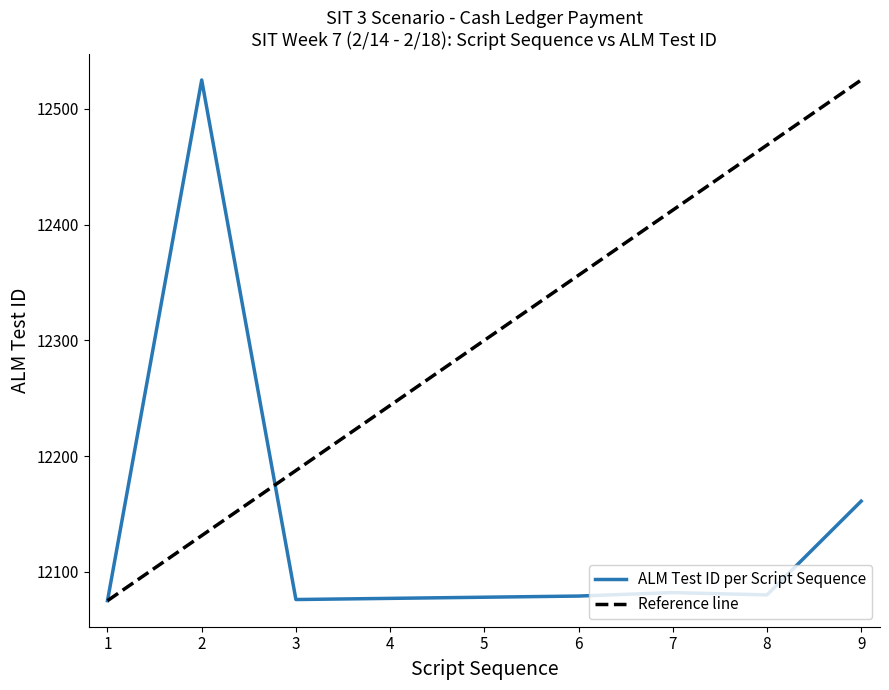

The value of ALM Test ID per Script Sequence at 2 is 12525. True or false?

True